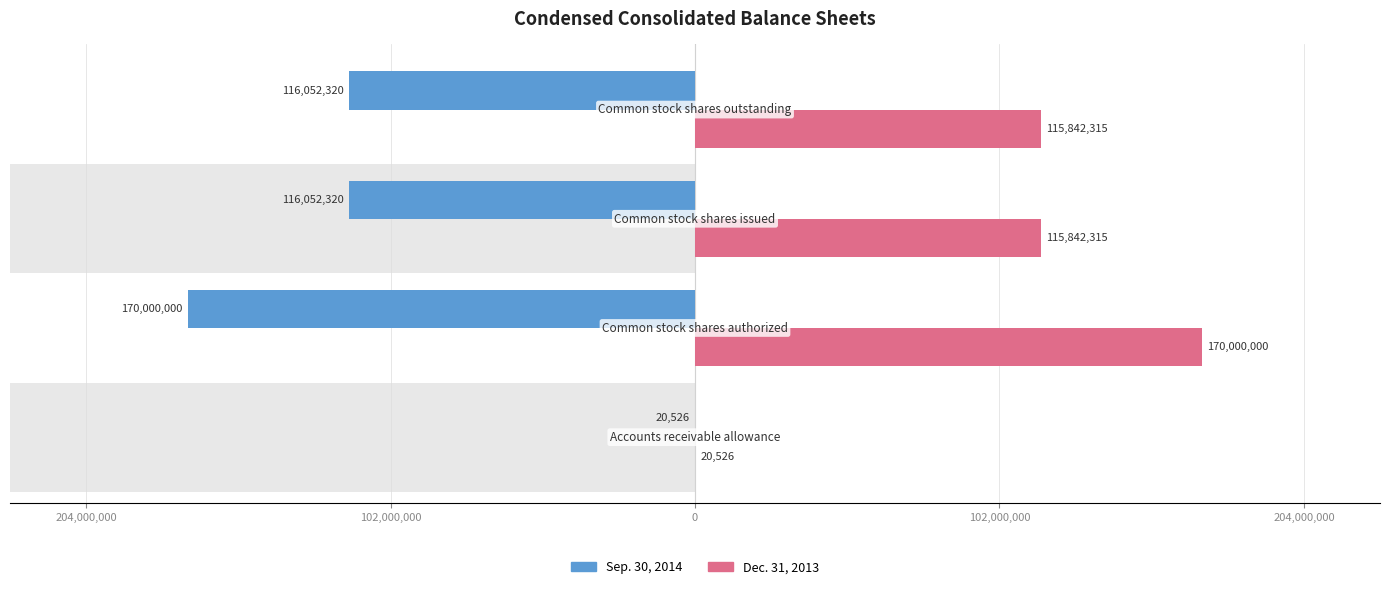

What is the maximum value for Sep. 30, 2014?

-20526